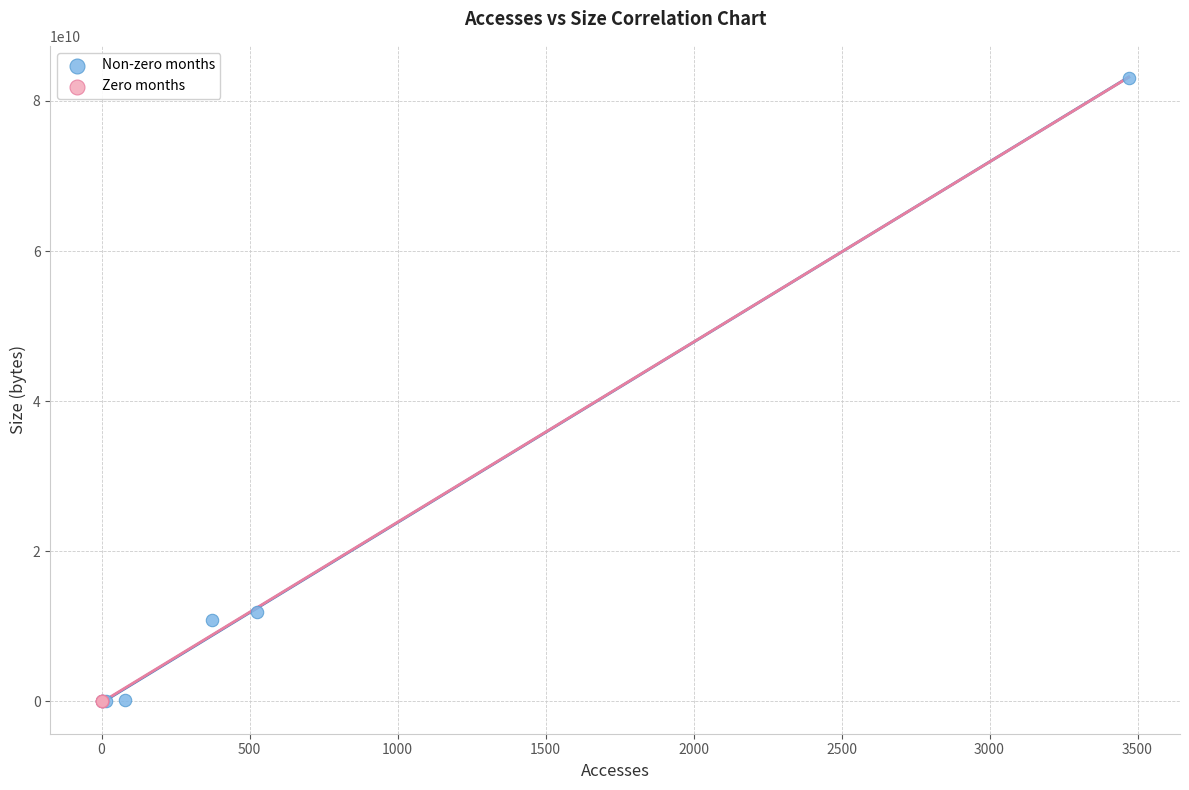

Which series reaches the maximum Y coordinate?

Non-zero months